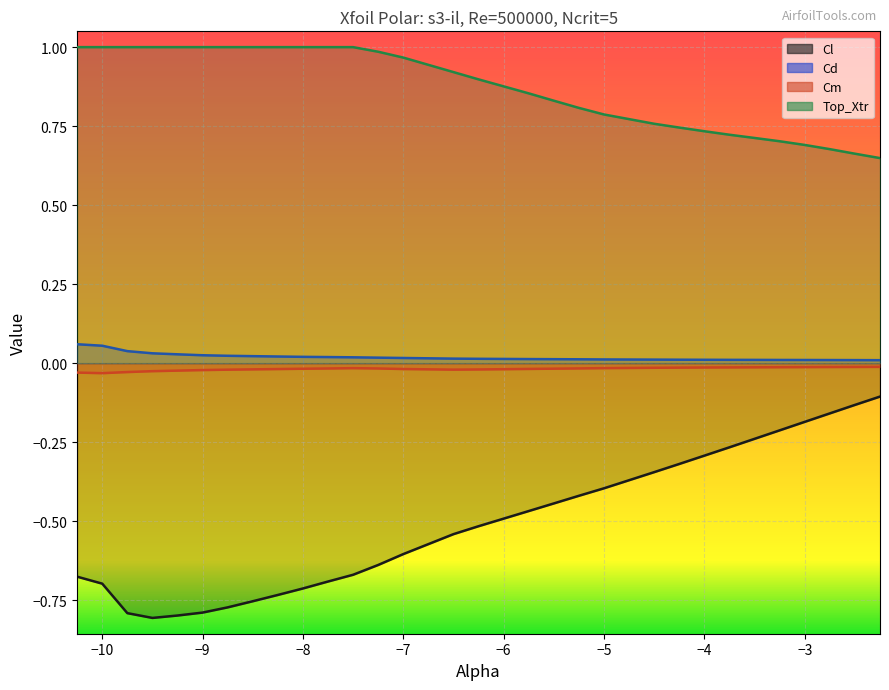

What is the total value across all series at -5.75?

0.4